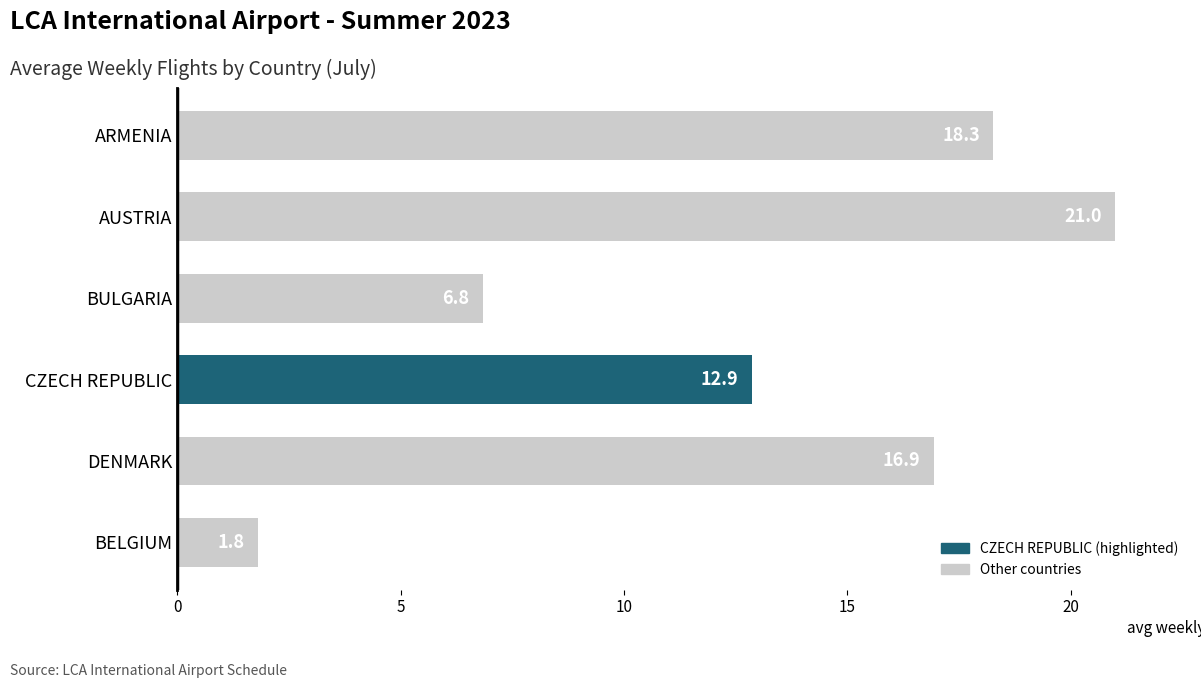

The value at CZECH REPUBLIC is 21.0. True or false?

False